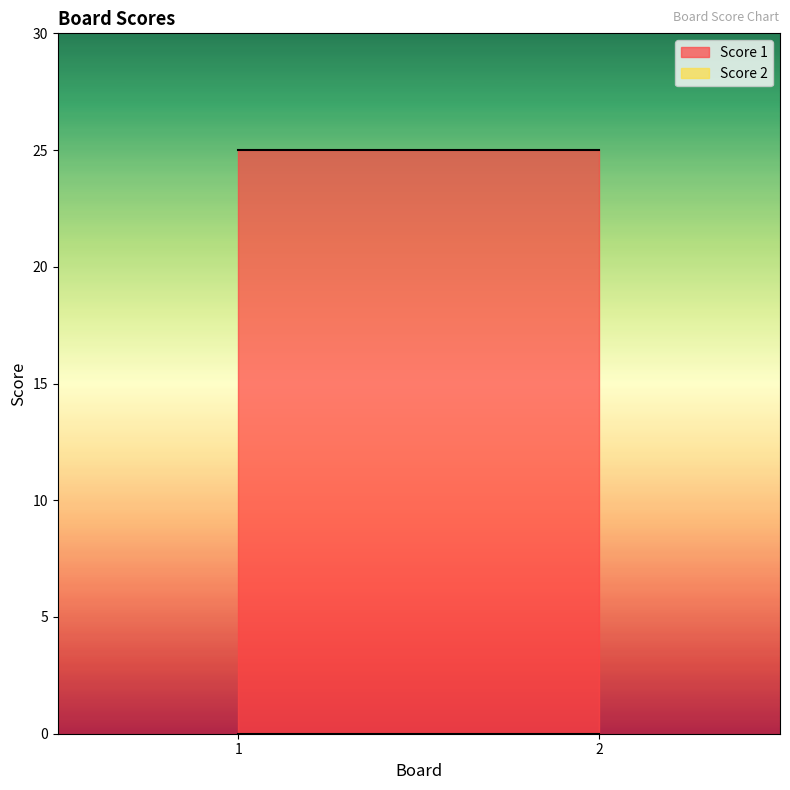

At which category is the sum across all series the highest?

1